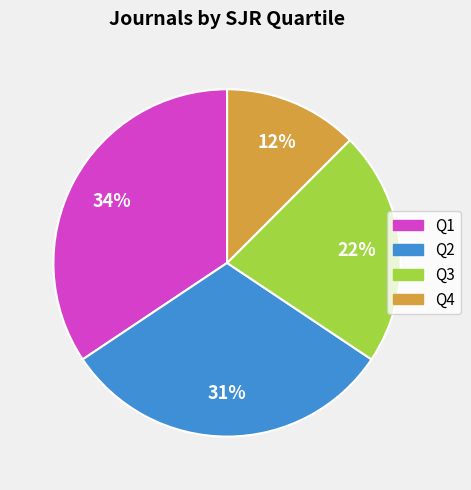

Is it true that Q4 is 12% of the pie?

True